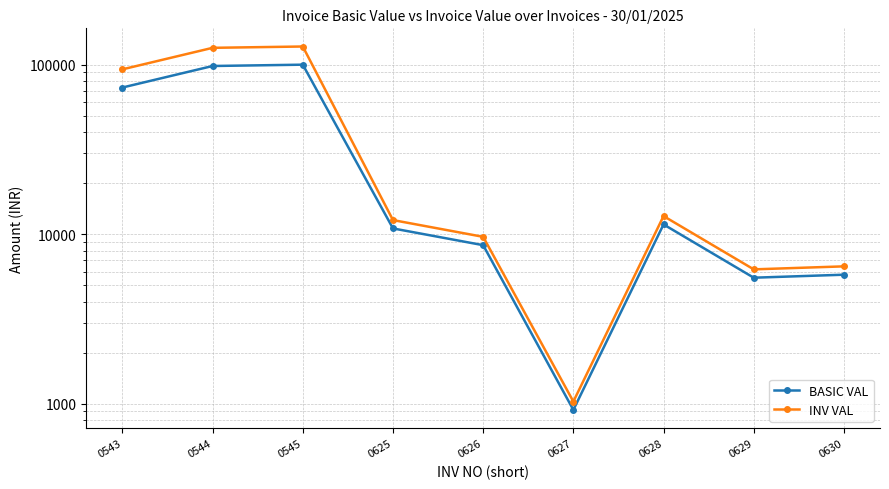

What is the highest value of the INV VAL series?

127856.6